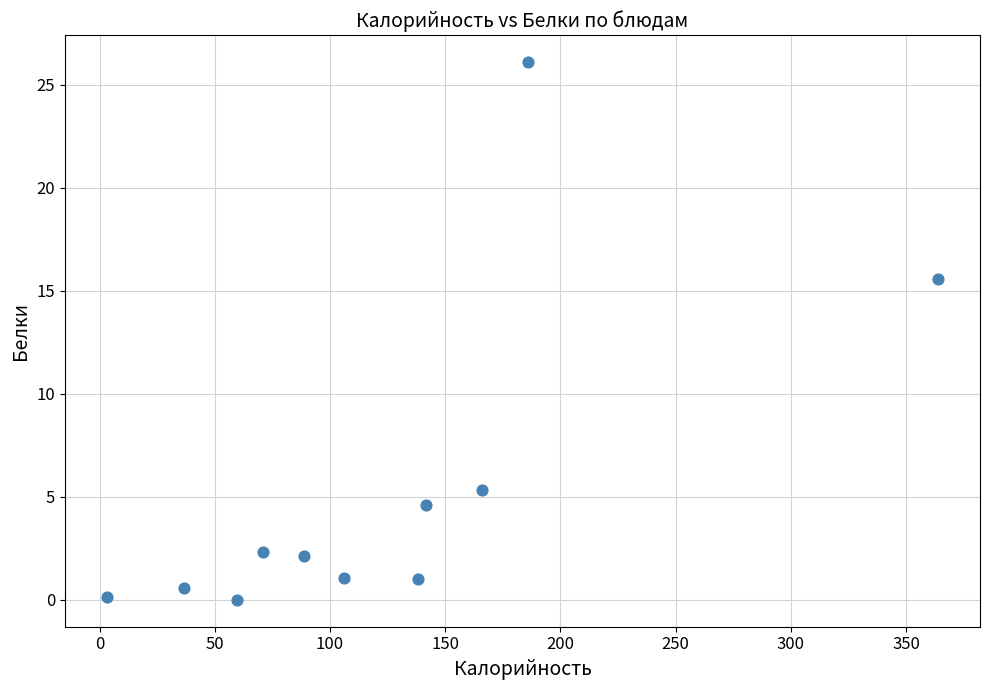

What is the average Y value?

5.3